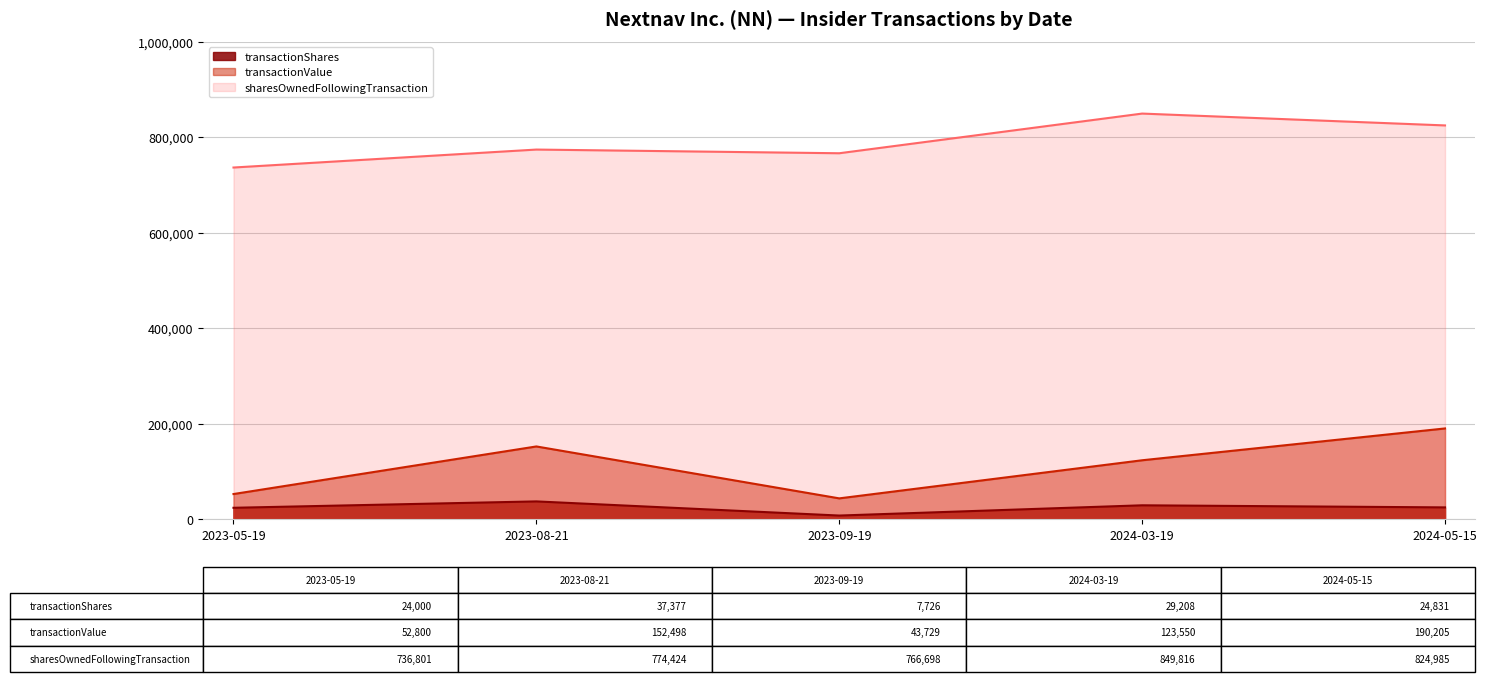

At how many categories does at least one series exceed 34348?

5